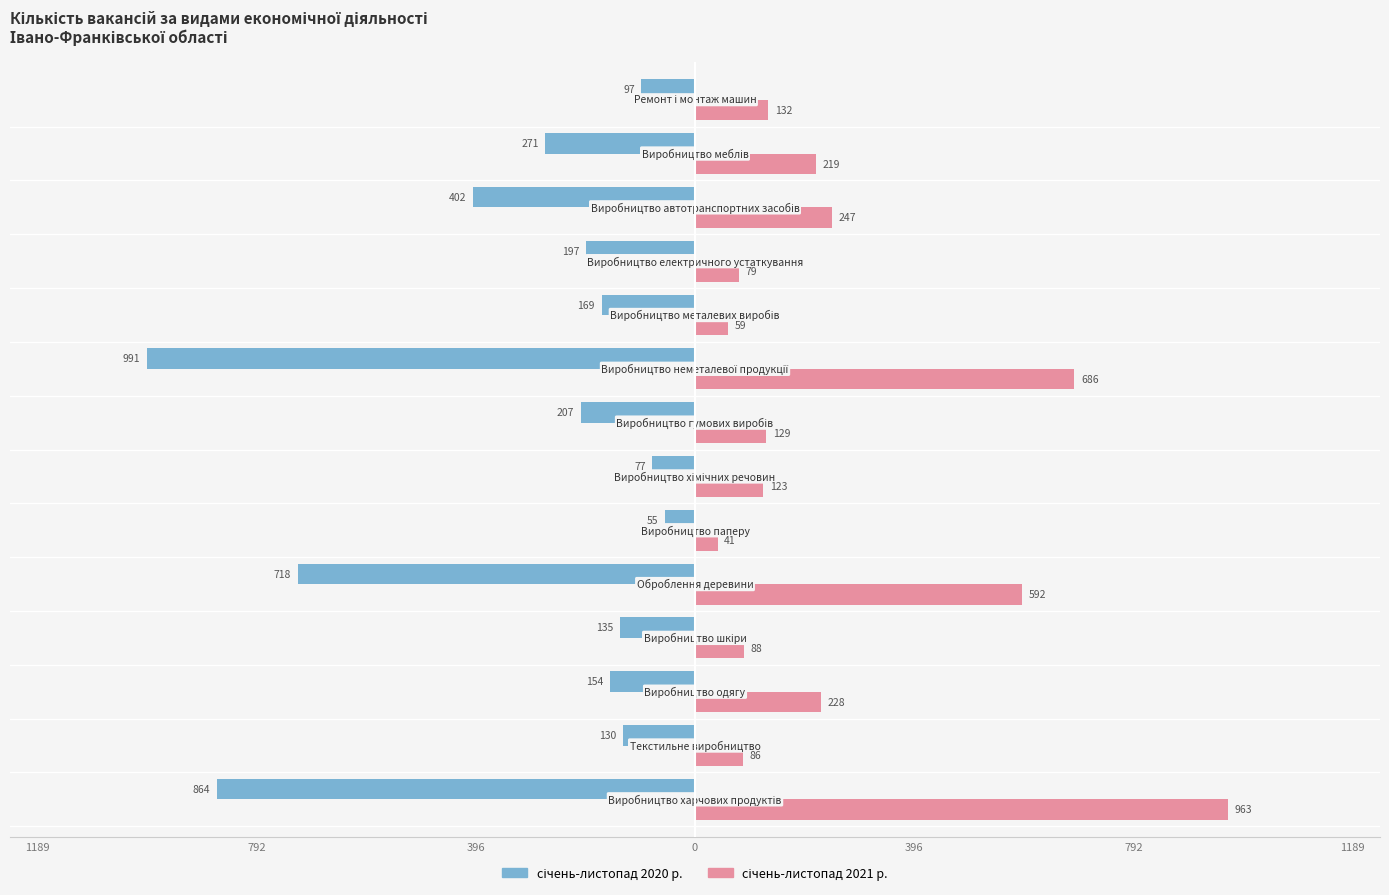

Reading left to right, what are all the values shown in this chart?

січень-листопад 2020 р.: -864	-130	-154	-135	-718	-55	-77	-207	-991	-169	-197	-402	-271	-97
січень-листопад 2021 р.: 963	86	228	88	592	41	123	129	686	59	79	247	219	132